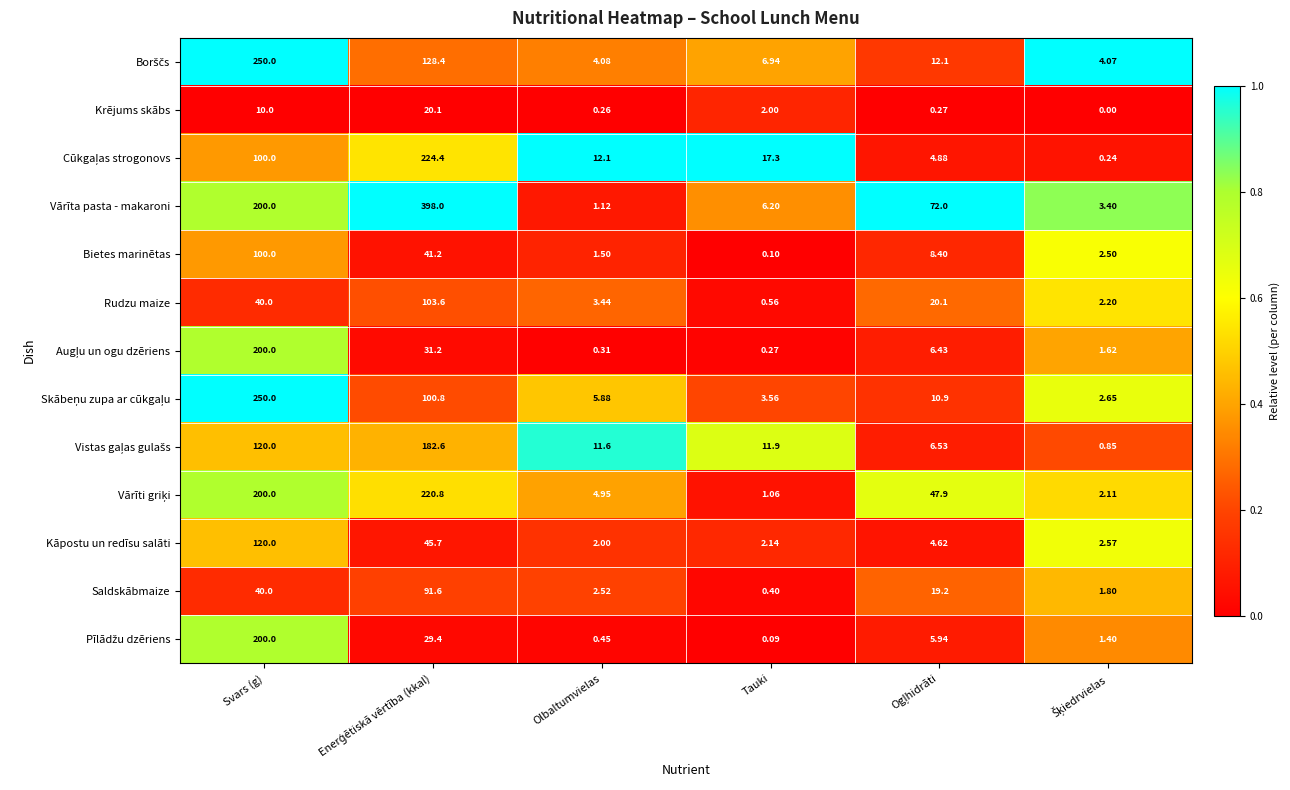

Which series has the widest spread of values?

Vārīta pasta - makaroni